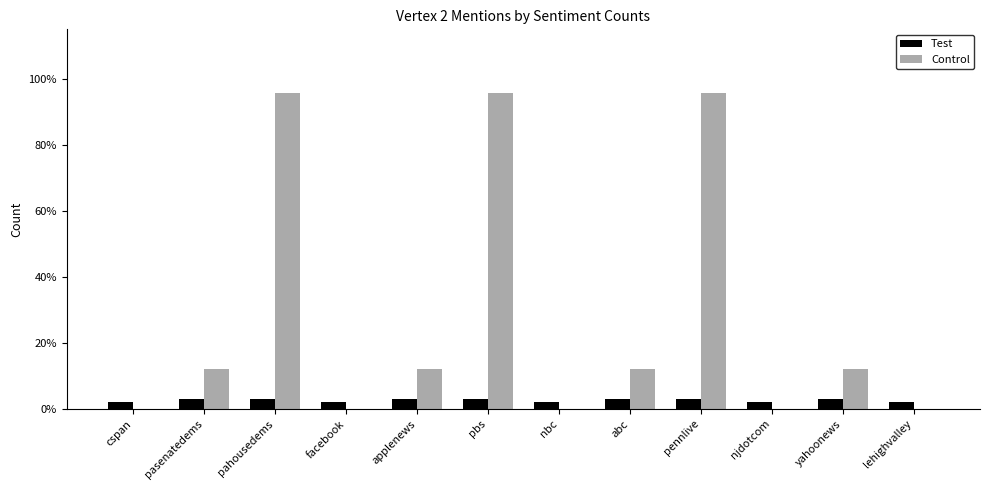

What is the total value across all series at pasenatedems?

15